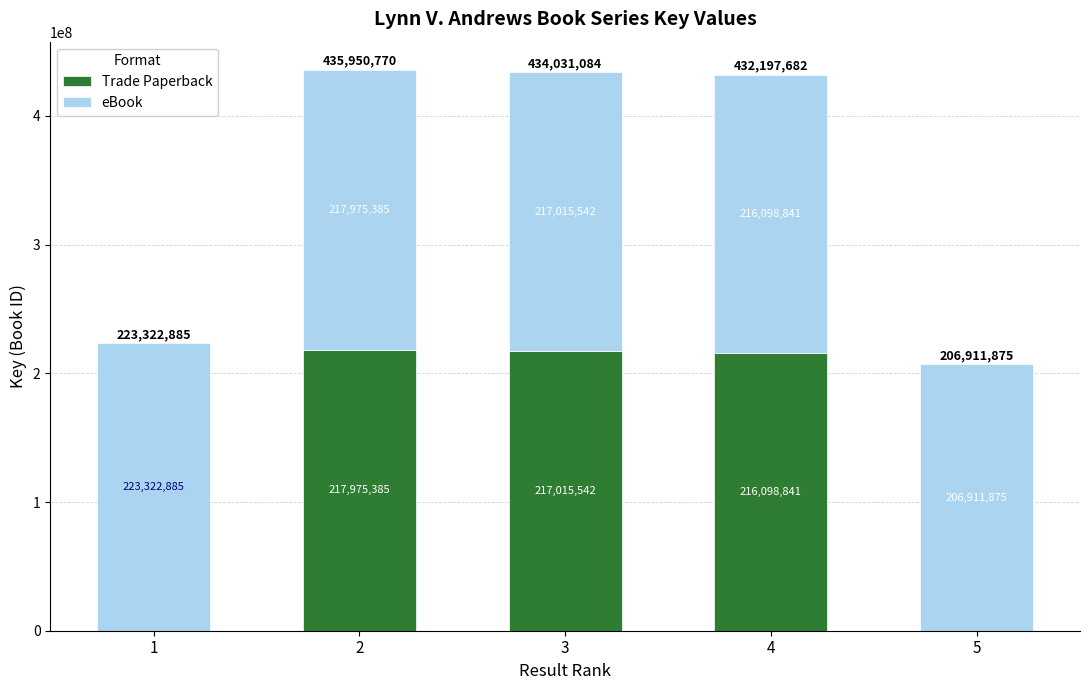

Reading left to right, transcribe the values for Trade Paperback.

1=0	2=217975385	3=217015542	4=216098841	5=0